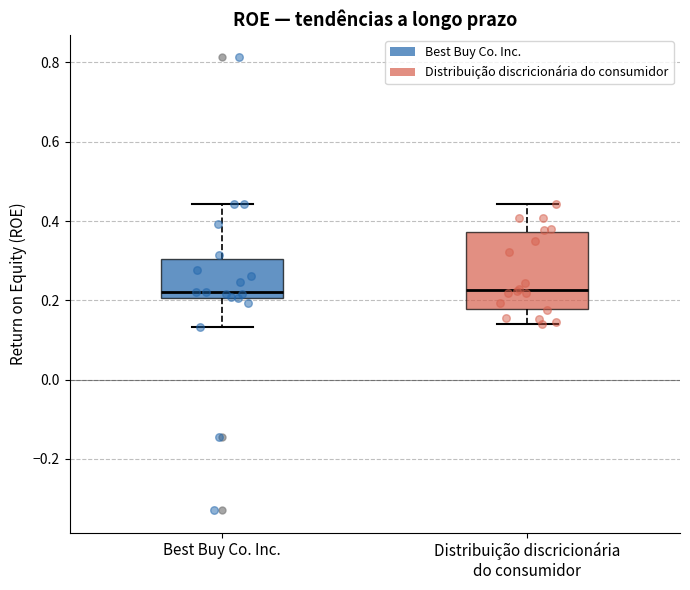

Comparing the boxes themselves (not the whiskers), which one is the tallest?

Distribuição discricionária do consumidor